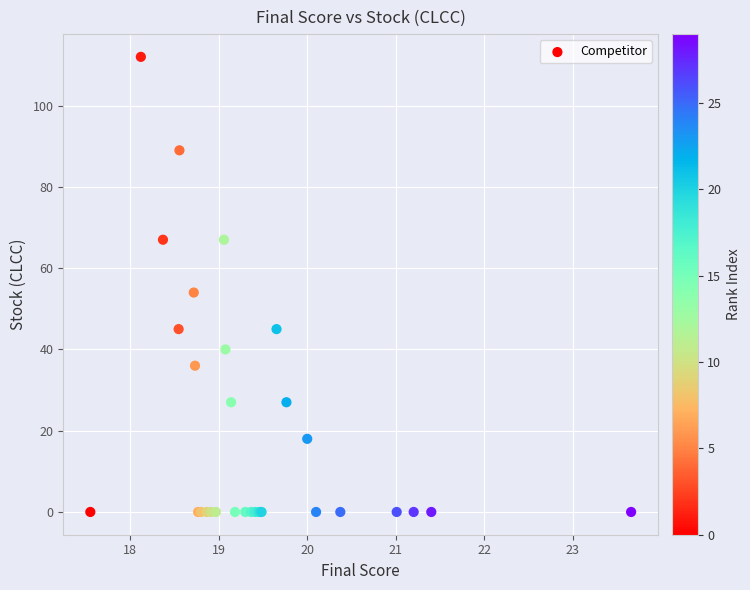

What Y value in the scatter plot is closest to 56?

54